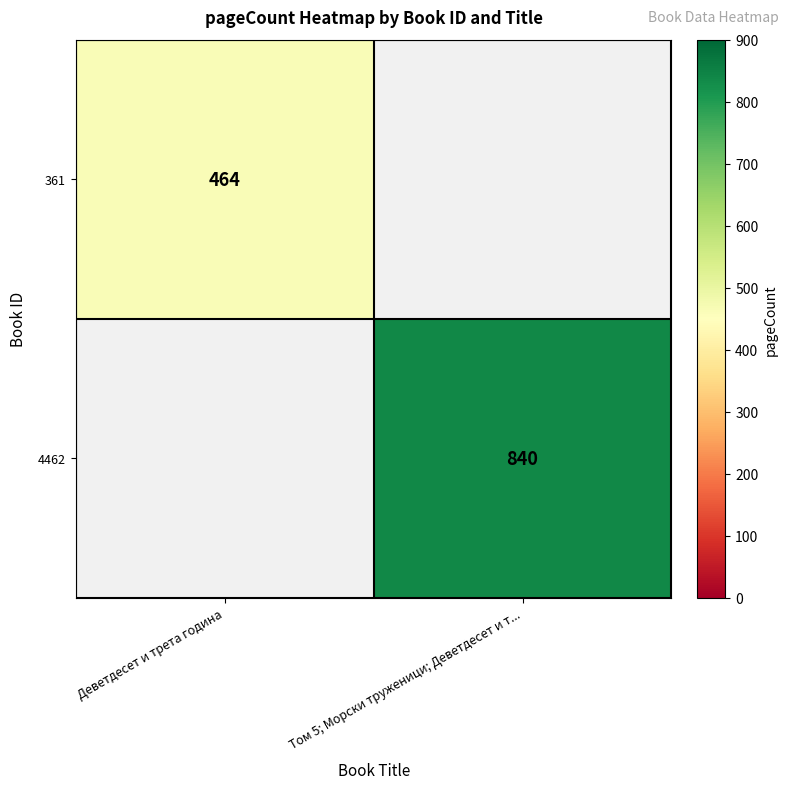

What is the greatest value displayed?

840.0